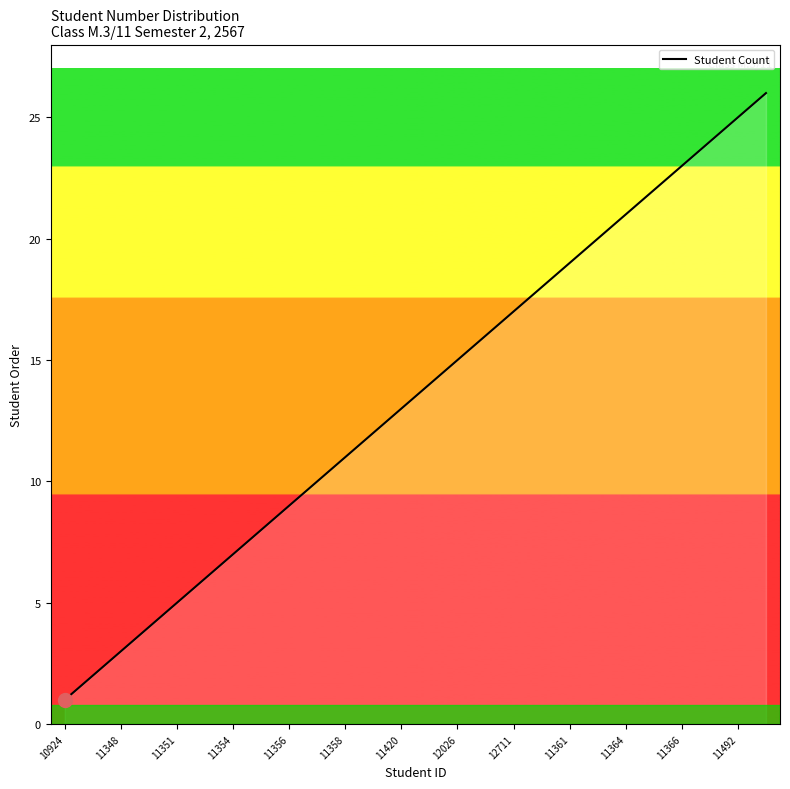

What is the minimum value shown in the chart?

1